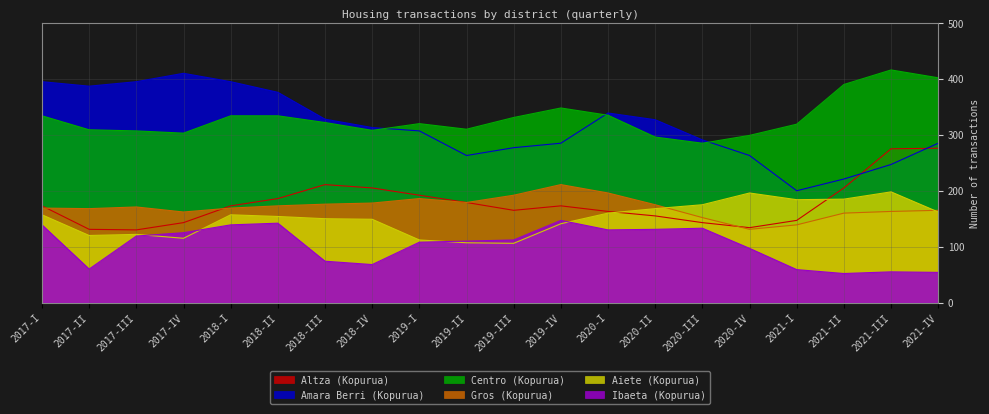

Which series has the largest total across all categories?

Centro (Kopurua)